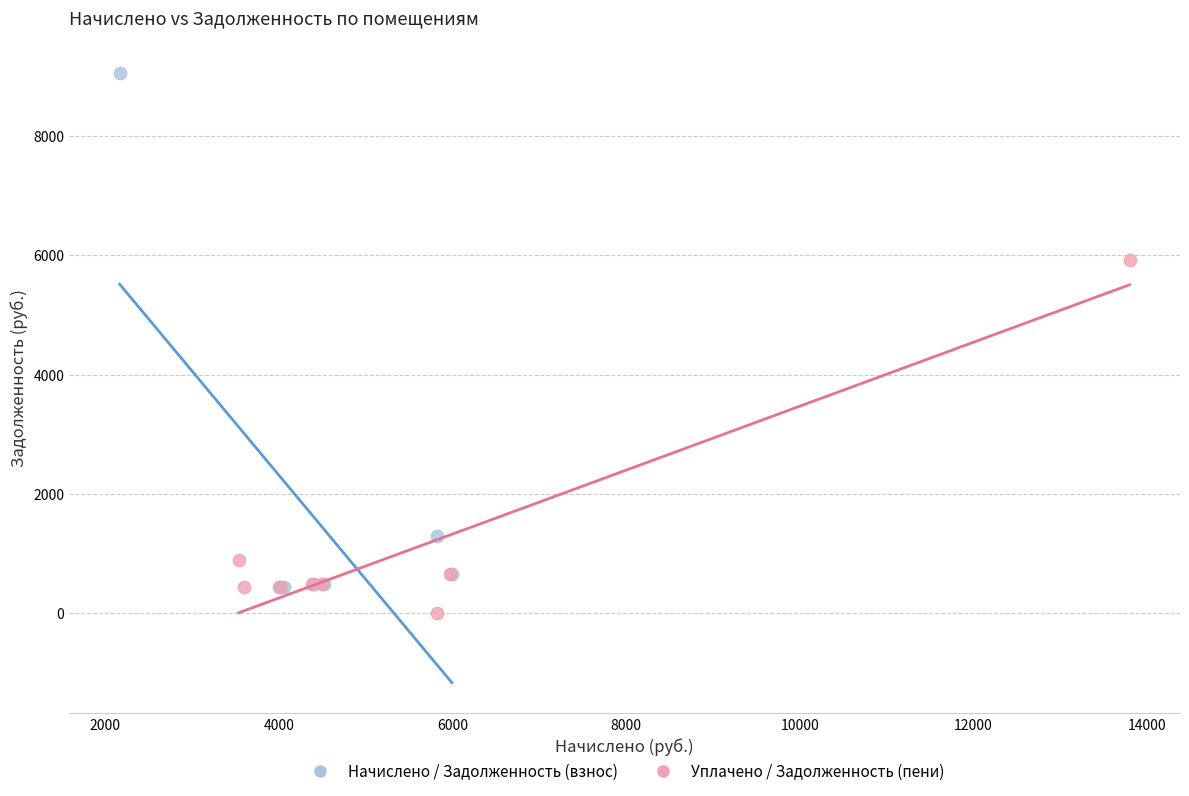

Which series reaches the maximum Y coordinate?

Начислено / Задолженность (взнос)